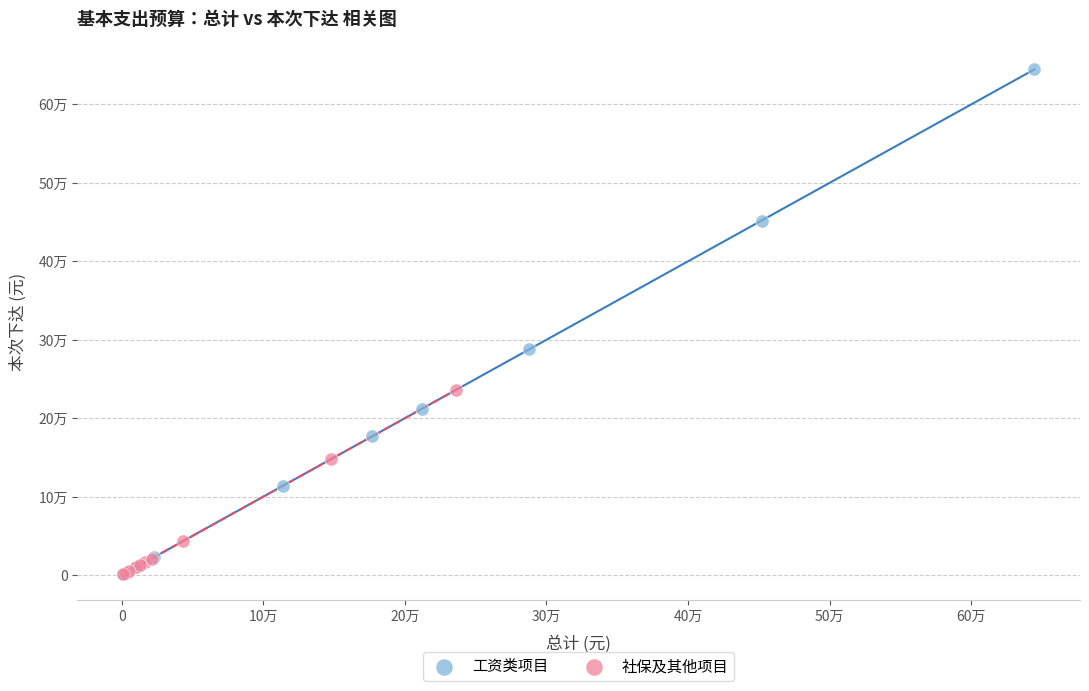

Which series contains the highest Y value?

工资类项目